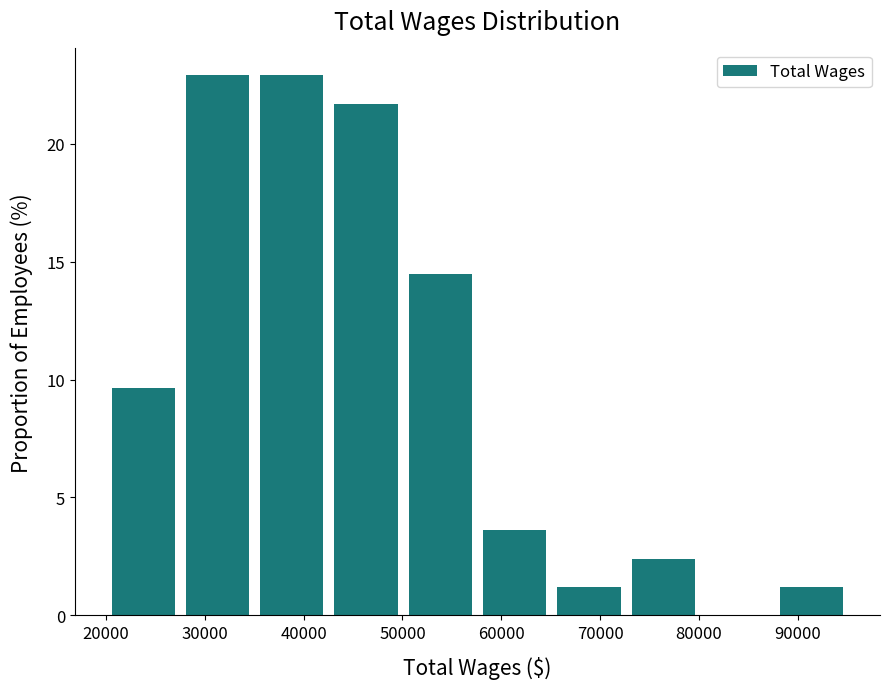

What is the height of the bar covering 35000 to 43000 on the x-axis? Neither the bar edges nor the heights are printed on the chart, so give them approximately, as read against the axes.

23.0